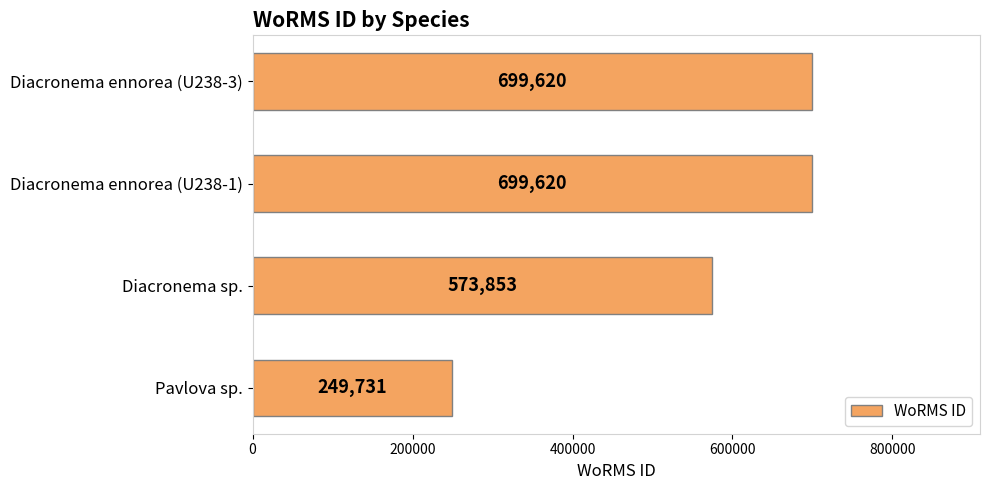

How many bars are there in total?

4